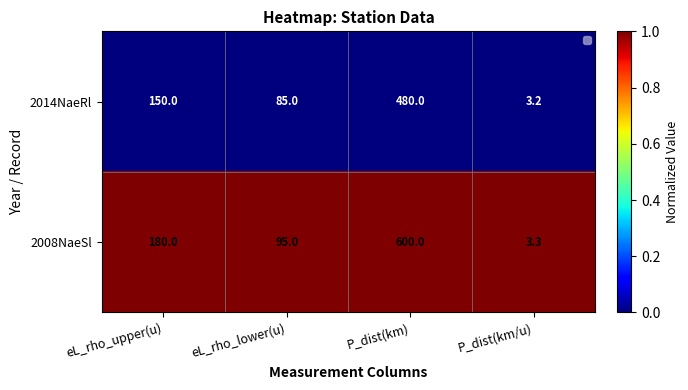

What is the greatest value displayed?

600.0